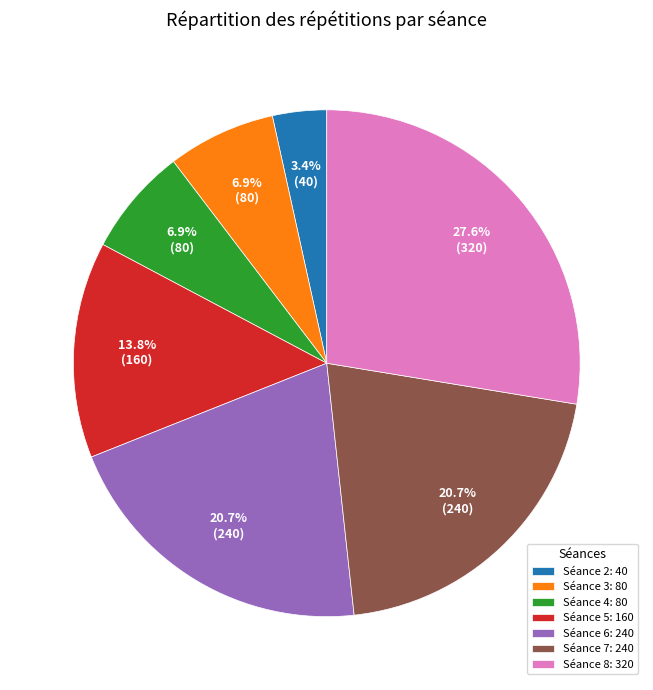

Combined, what portion of the pie is Séance 4: 80 and Séance 3: 80?

13.8%